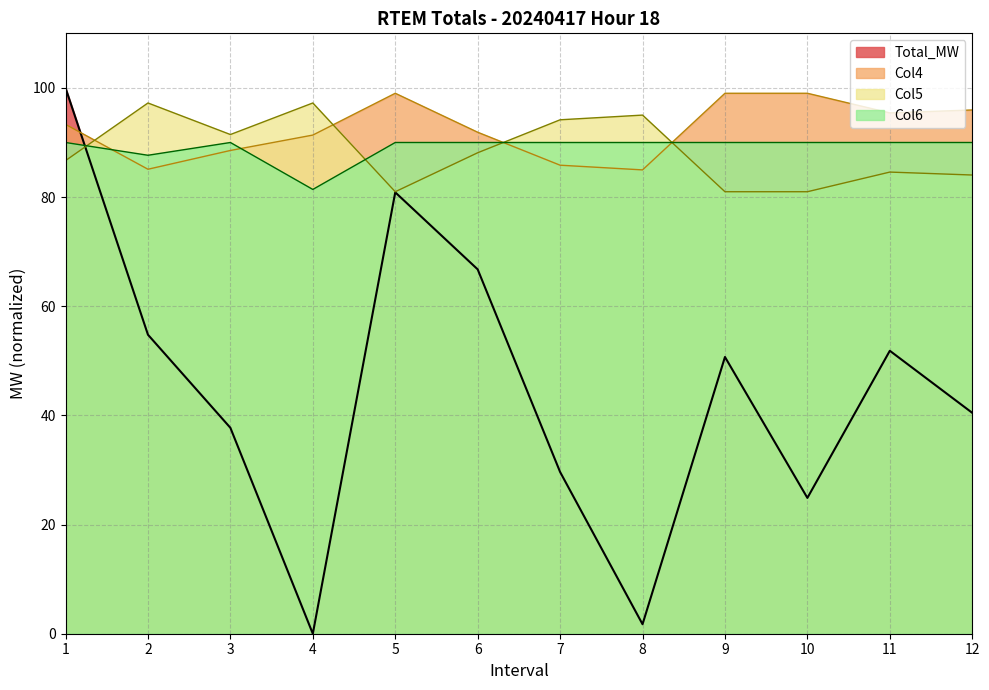

Reading right to left, what are all the values shown in this chart?

Total_MW: 12=40.5	11=51.8	10=24.9	9=50.7	8=1.7	7=29.6	6=66.8	5=80.9	4=0.0	3=37.7	2=54.8	1=100.0
Col4: 12=96.0	11=95.4	10=99.0	9=99.0	8=85.0	7=85.8	6=91.9	5=99.0	4=91.4	3=88.5	2=85.1	1=93.3
Col5: 12=84.0	11=84.6	10=81.0	9=81.0	8=95.0	7=94.2	6=88.1	5=81.0	4=97.2	3=91.5	2=97.2	1=86.7
Col6: 12=90.0	11=90.0	10=90.0	9=90.0	8=90.0	7=90.0	6=90.0	5=90.0	4=81.4	3=90.0	2=87.7	1=90.0